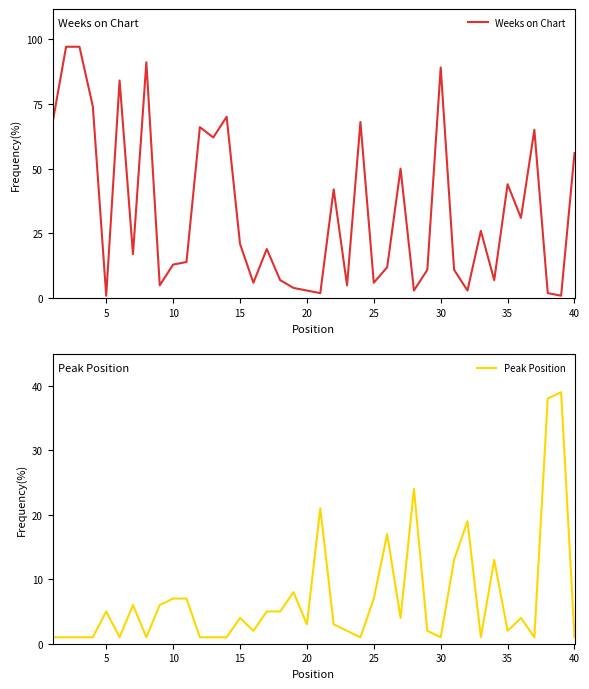

How many intersections are there between Weeks on Chart and Peak Position?

16